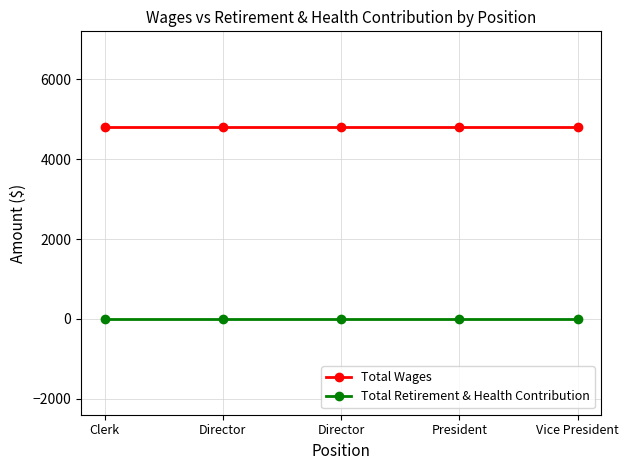

At which label does Total Wages reach its minimum?

Clerk